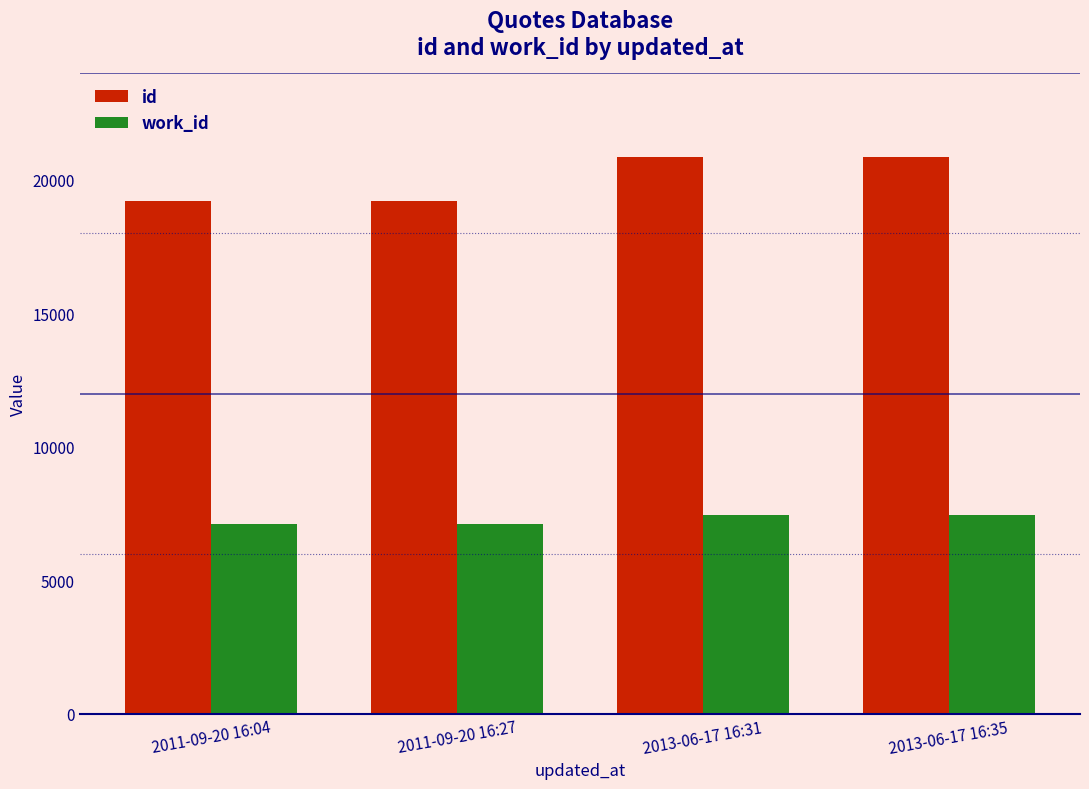

What is the sum of the id values at 2011-09-20 16:04 and 2013-06-17 16:35?

40043